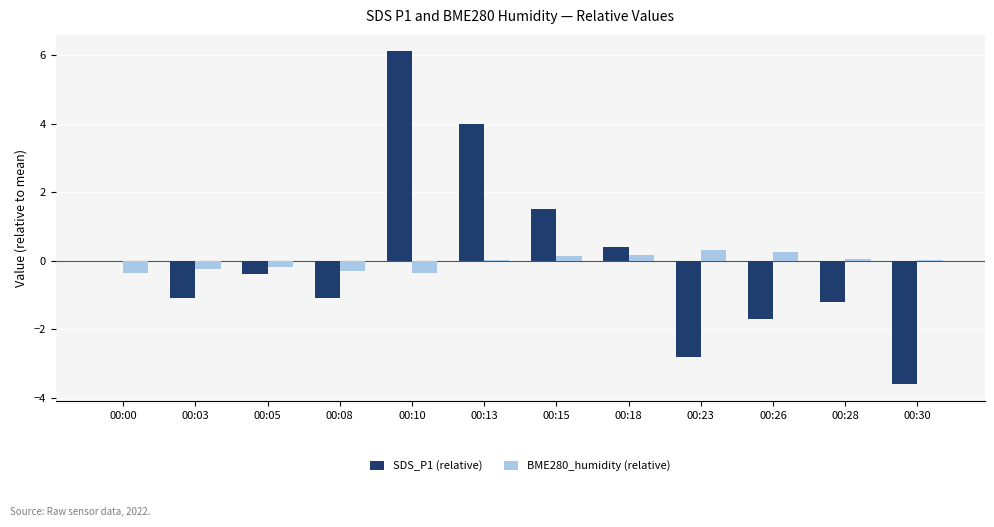

What is the approximate value of BME280_humidity (relative) at 00:00?

-0.4